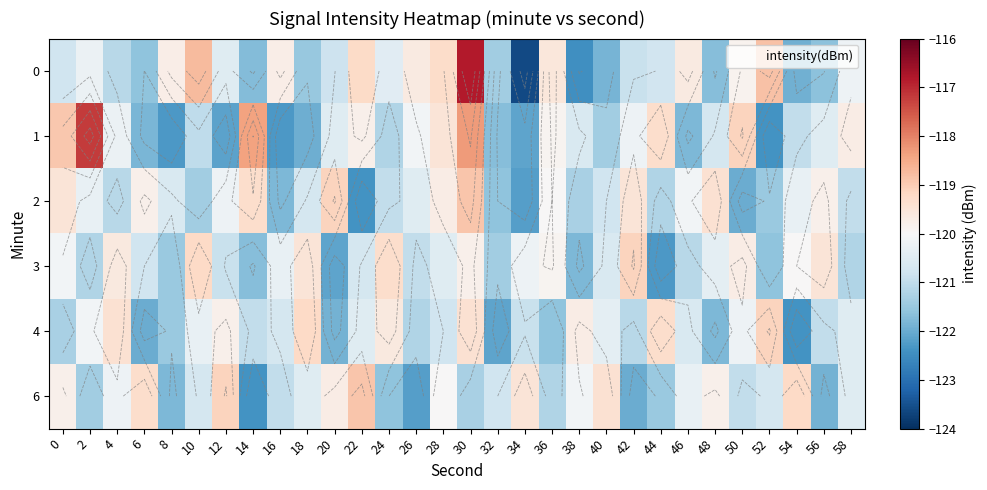

Where is 4 nearest to the value -120?

2